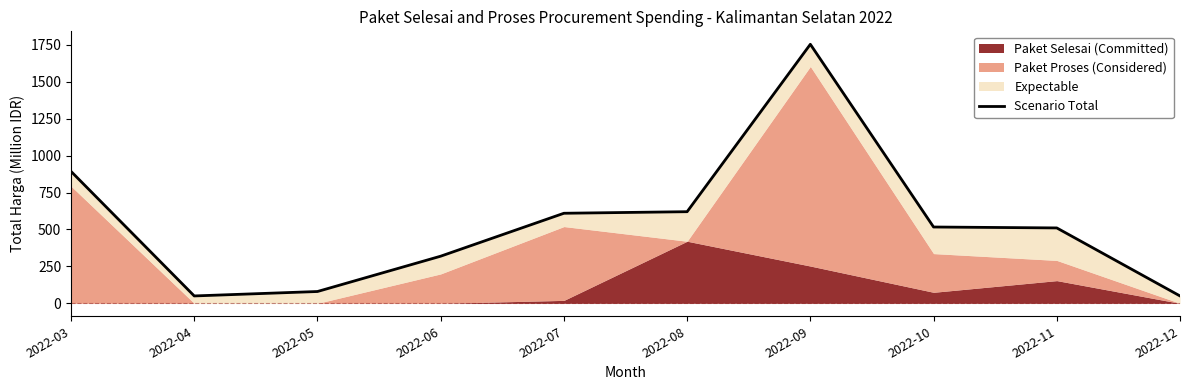

The value at 2022-10 is 516.8. True or false?

True